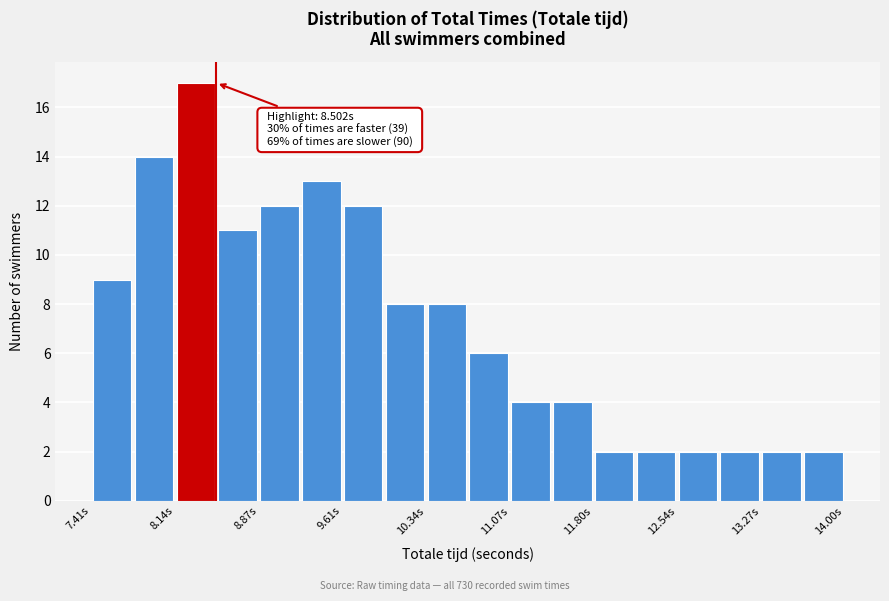

Read against the x-axis, roughly where is the centre of the tallest bar?

8.3